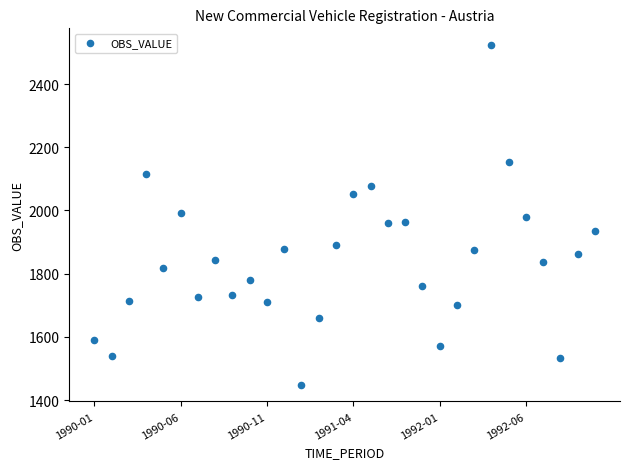

How many points are shown in the scatter plot?

30